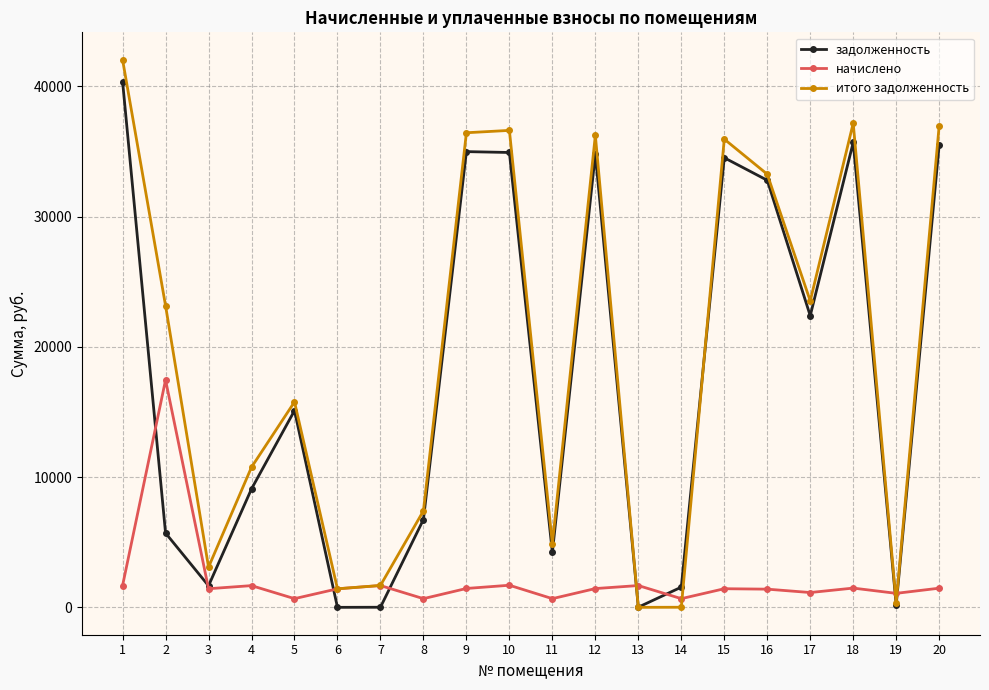

What is the difference between the highest and lowest values at 11?

4218.9